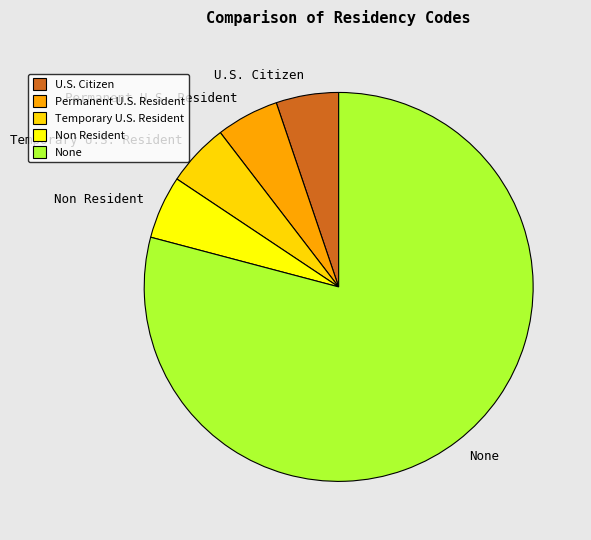

Does None account for over 50% of the chart?

Yes